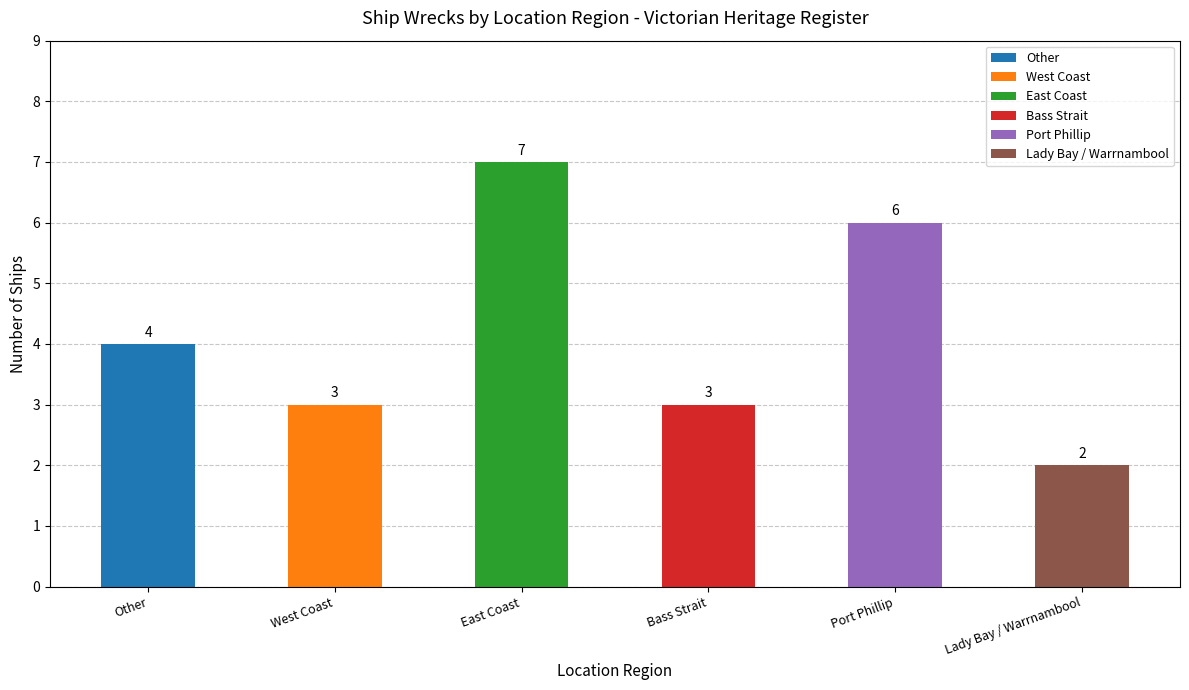

Count the number of data series in this chart.

1